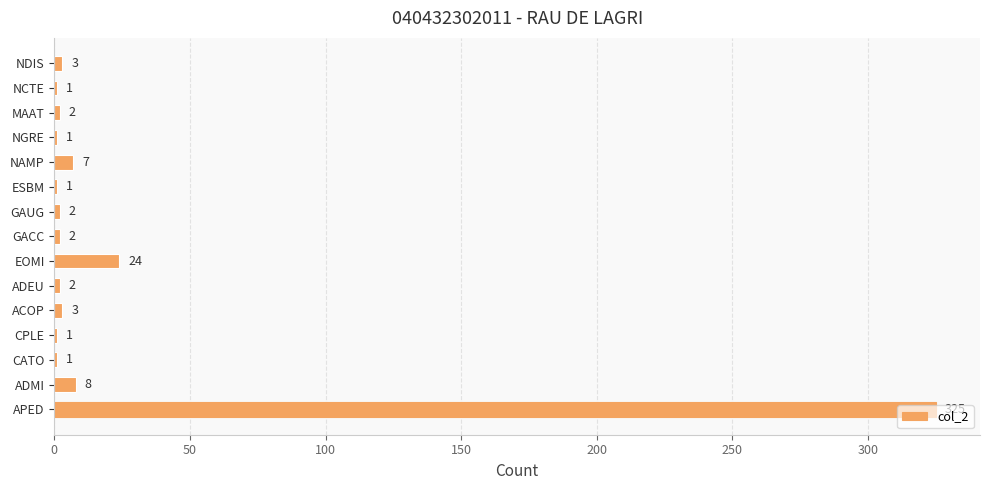

Is it true that the value at NGRE is 1?

True